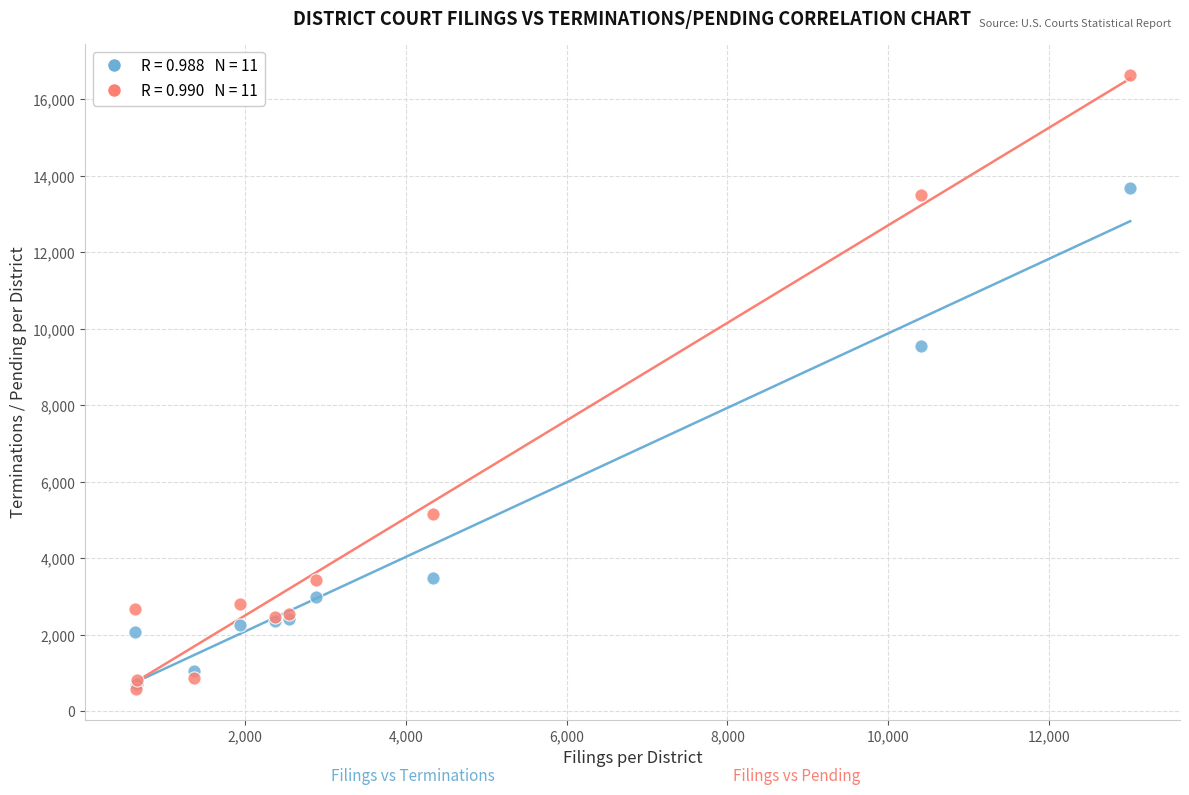

Across all series, what Y value is closest to 8610?

9545